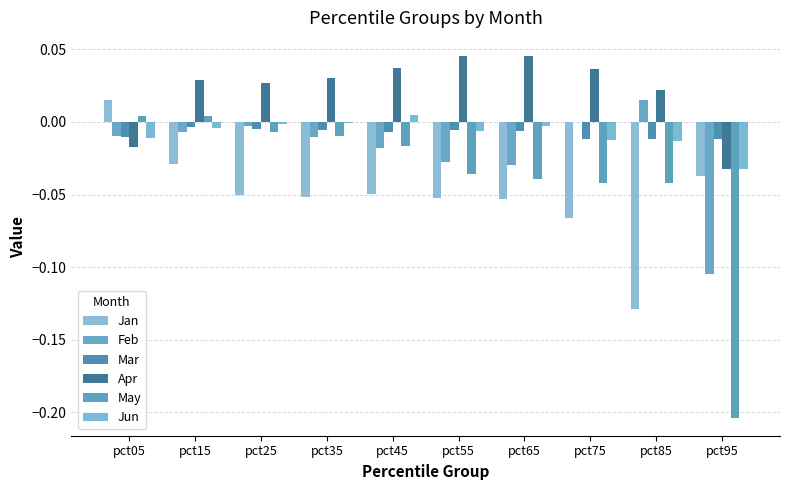

What are all the series names shown in the legend?

Jan, Feb, Mar, Apr, May, Jun